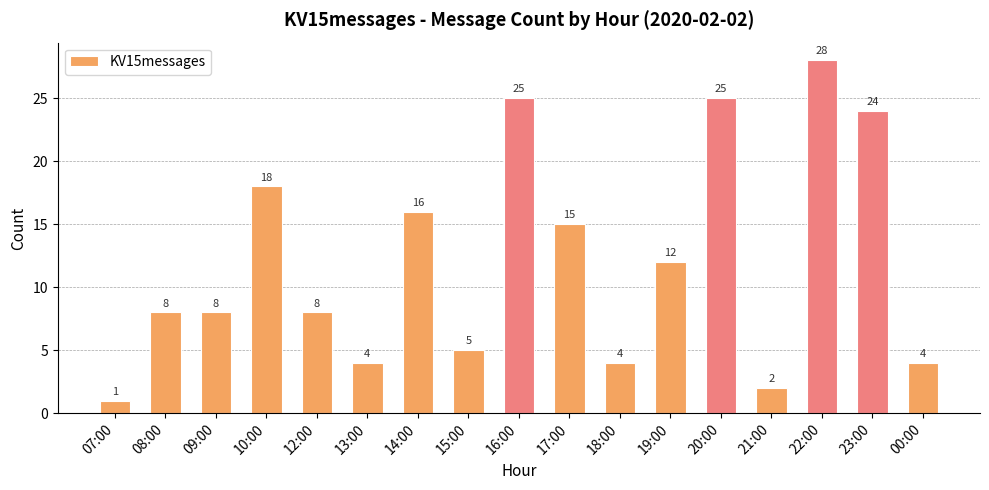

Reading left to right, list all the values displayed in this chart.

07:00=1	08:00=8	09:00=8	10:00=18	12:00=8	13:00=4	14:00=16	15:00=5	16:00=25	17:00=15	18:00=4	19:00=12	20:00=25	21:00=2	22:00=28	23:00=24	00:00=4